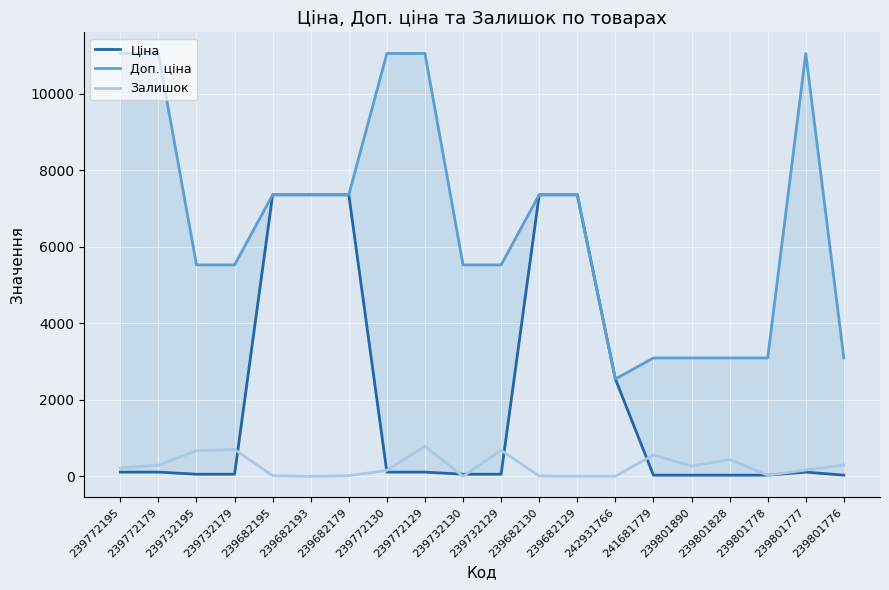

What is the difference between the second highest and minimum values in the Залишок series?

702